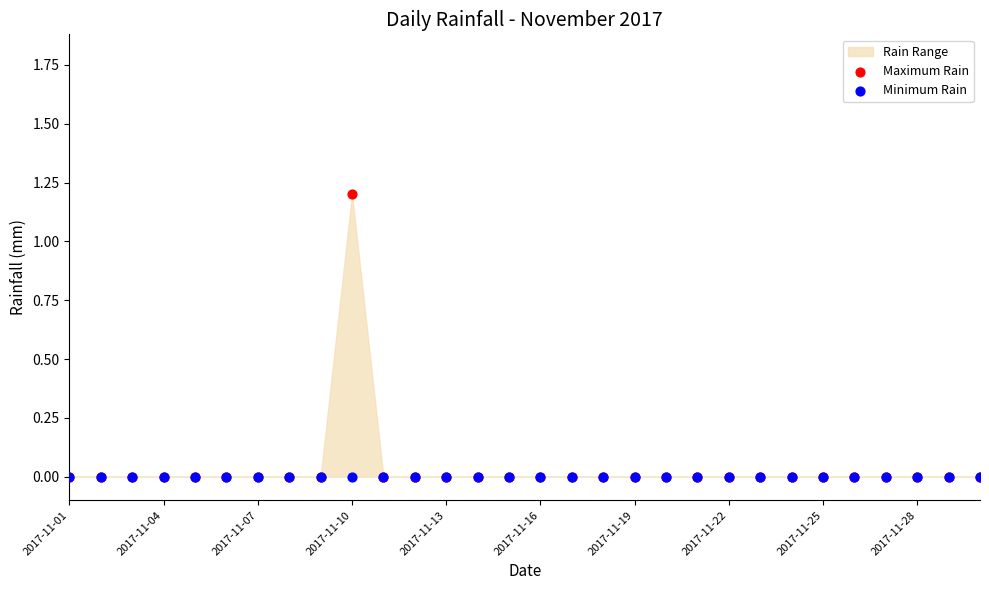

Which series reaches the maximum Y coordinate?

Maximum Rain